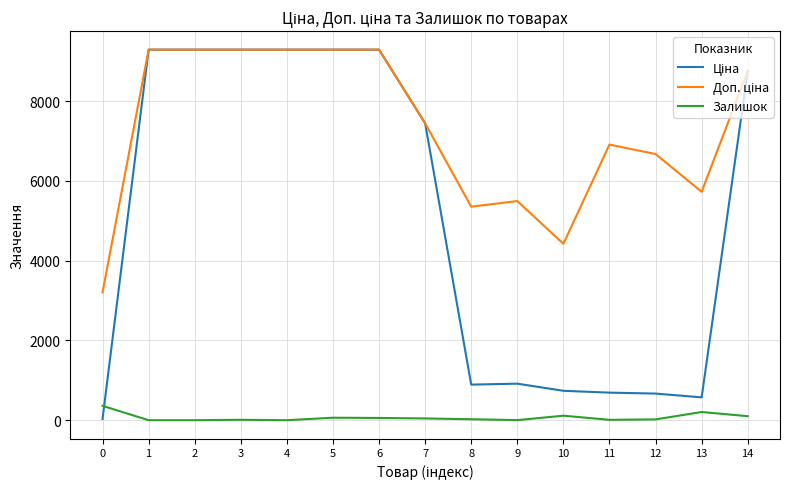

How many categories are shown in the chart?

15